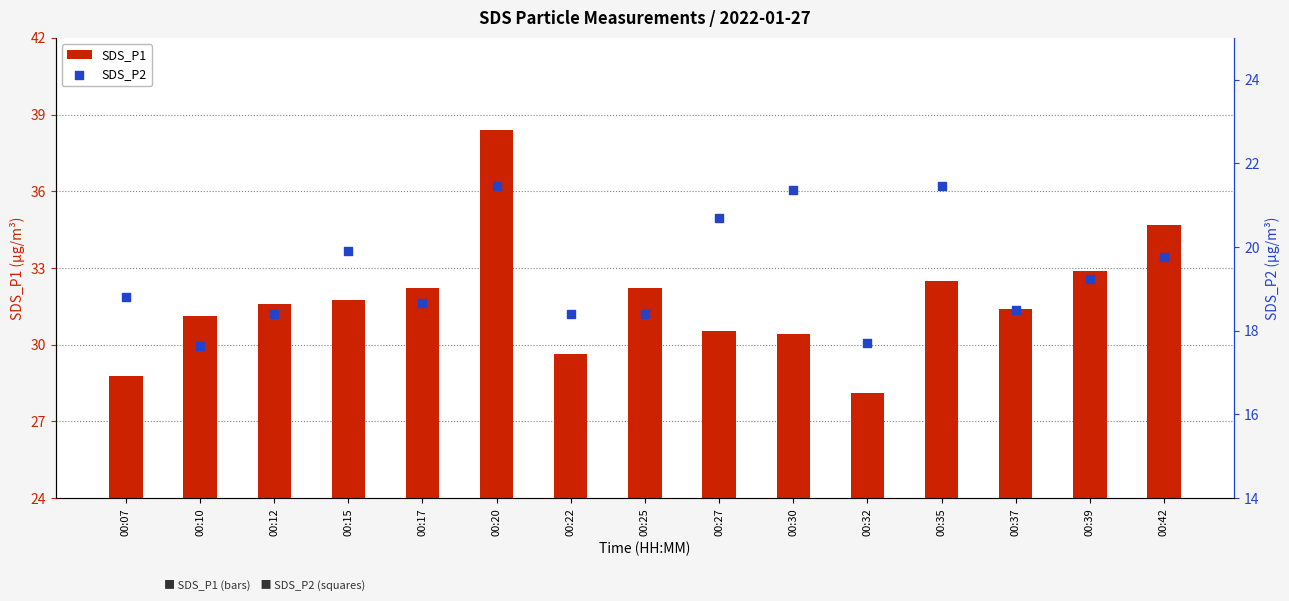

Which series reaches the minimum Y coordinate?

SDS_P2